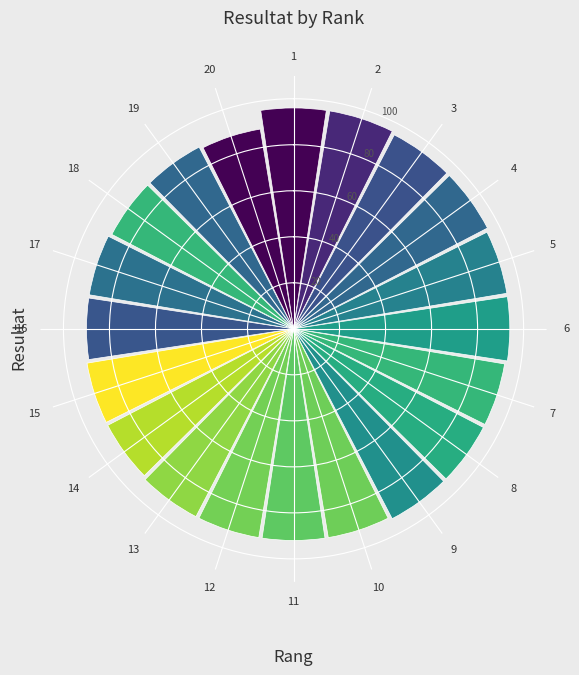

Does the chart contain stacked bars?

No